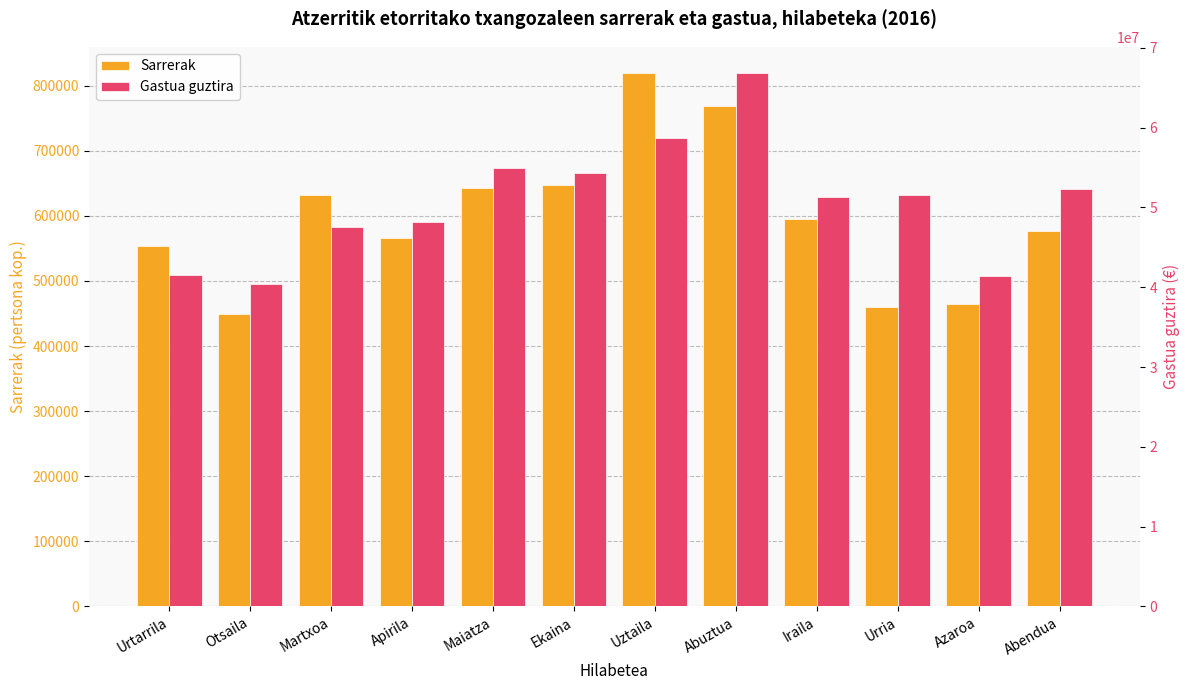

The Sarrerak series shows 1003450 at Ekaina. True or false?

False